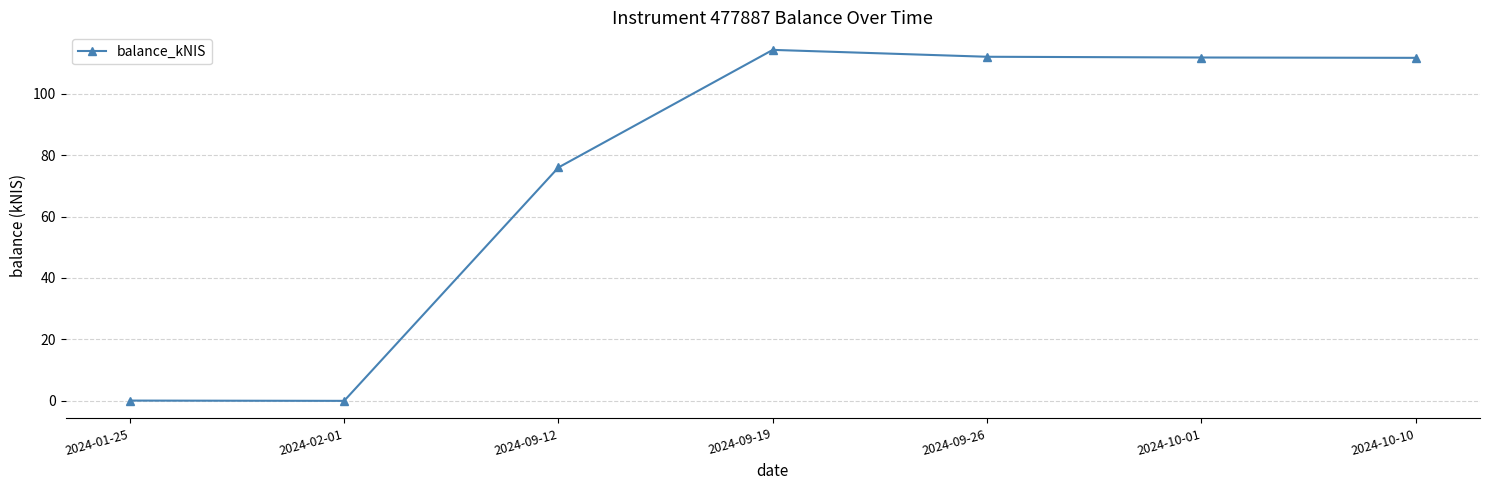

What is the average value?

75.1